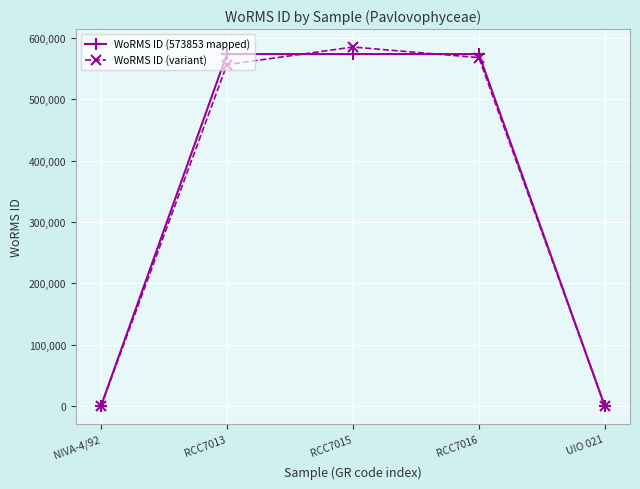

Is the value of WoRMS ID (573853 mapped) at RCC7015 greater than the value of WoRMS ID (variant) at RCC7013?

Yes